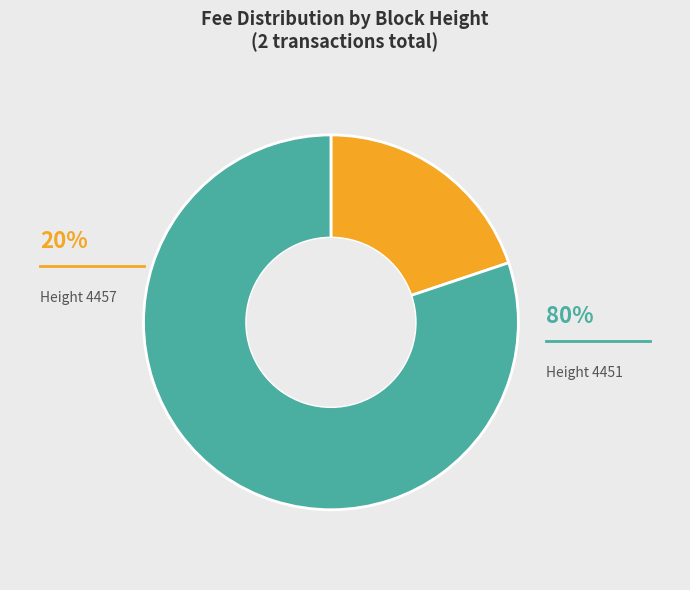

To the nearest percent, what is the difference between the largest and smallest slice percentages?

60%